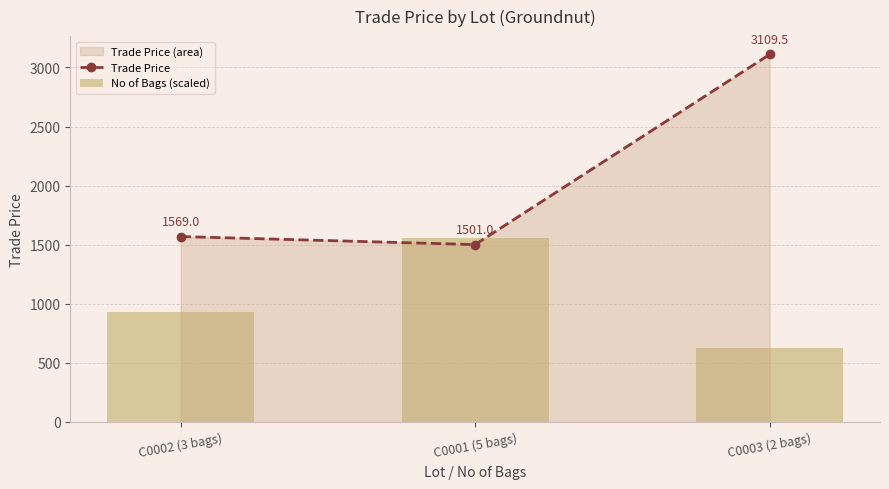

At which label does No of Bags (scaled) reach its minimum?

C0003 (2 bags)